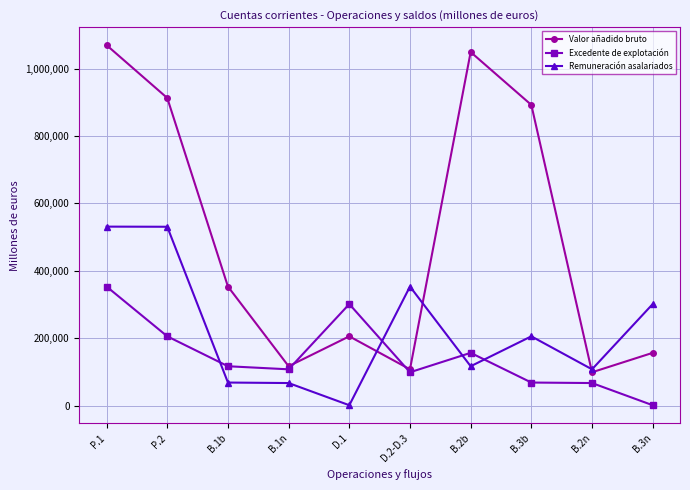

Which category has the highest value in the Excedente de explotación series?

P.1